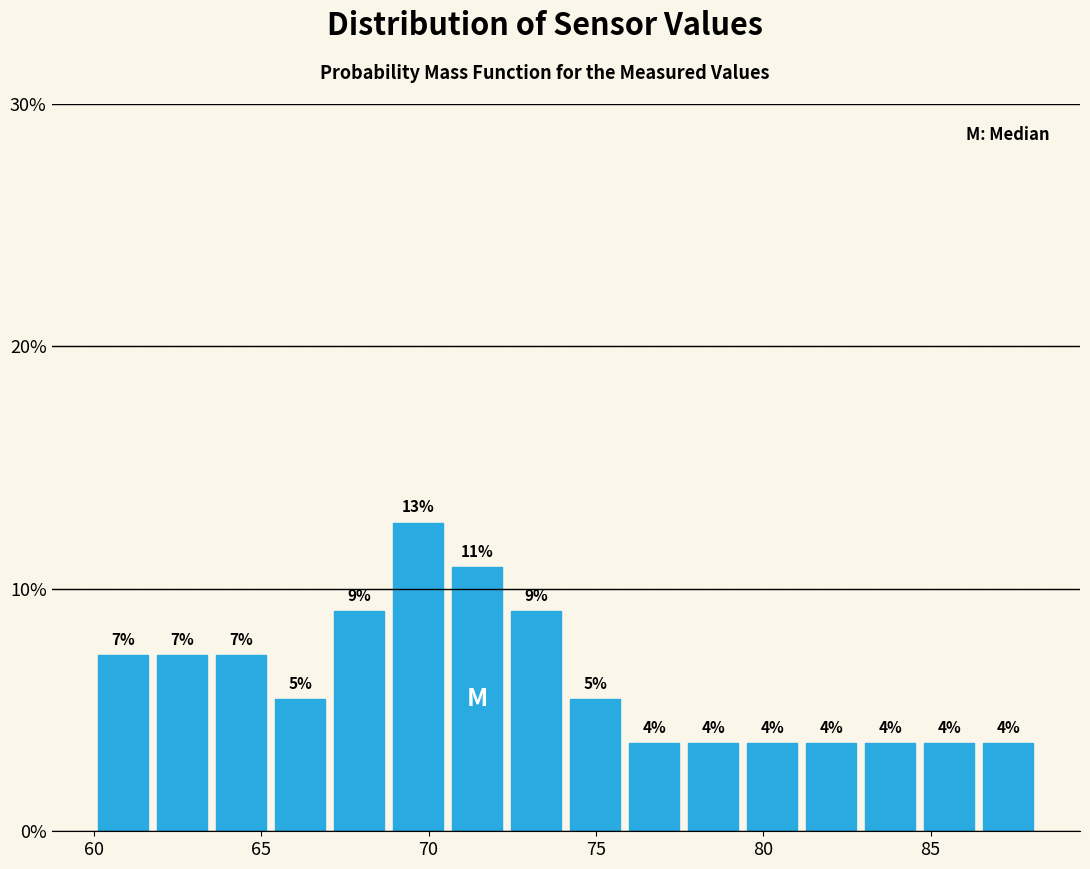

Around what value on the x-axis is the tallest bar? Give the approximate position of its centre, as read against the axis.

69.5